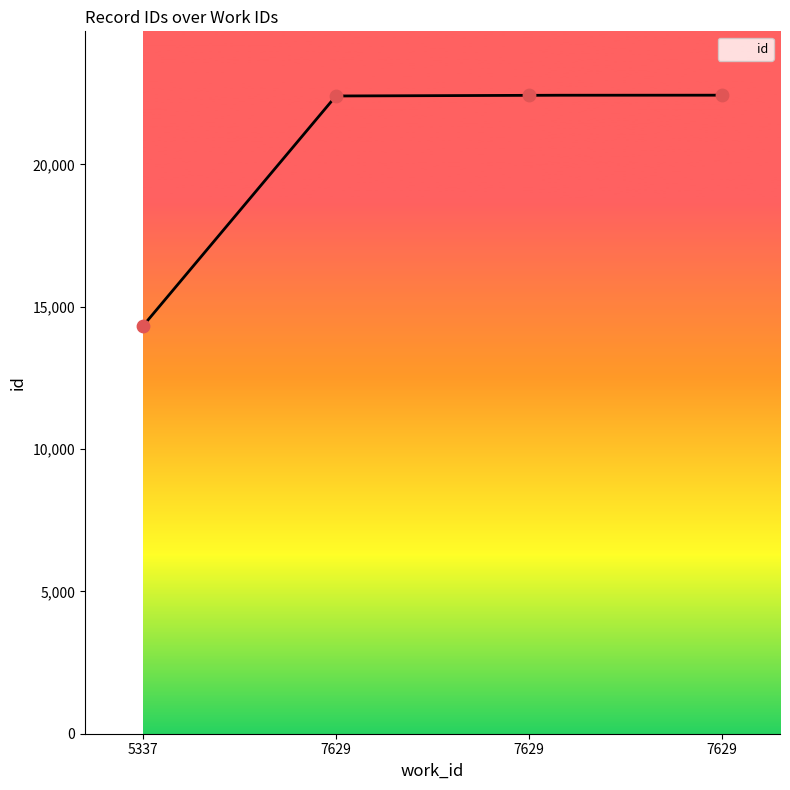

Approximately how many times larger is the value at 7629 compared to 7629?

1.0